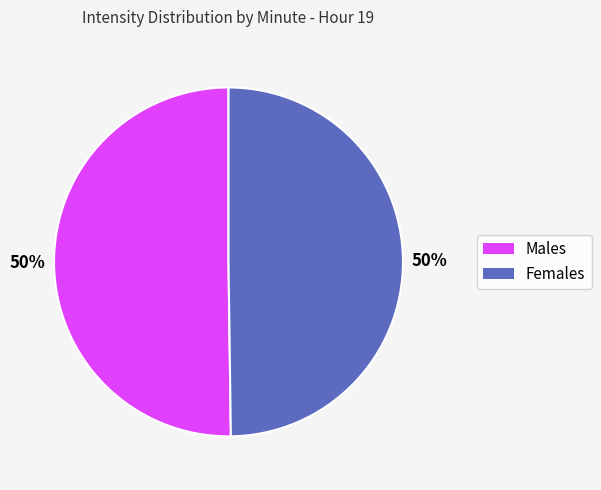

To the nearest percent, what is the average slice percentage?

50%